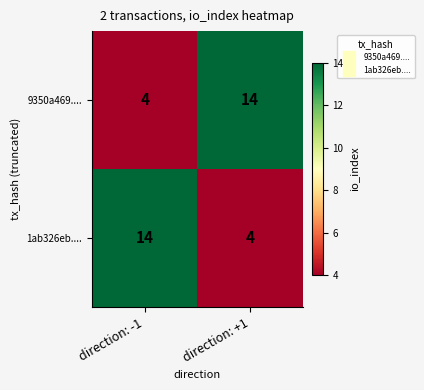

Reading left to right, list all the values displayed in this chart.

9350a469....: direction: -1=4	direction: +1=14
1ab326eb....: direction: -1=14	direction: +1=4